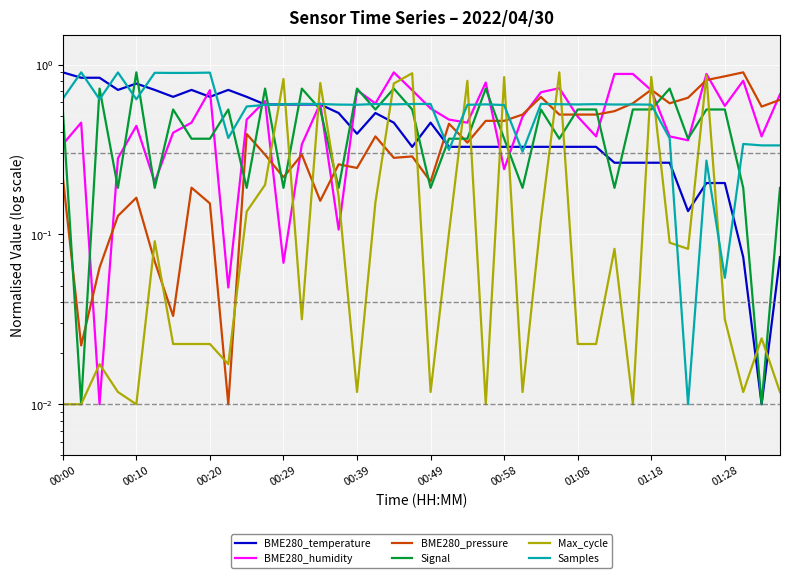

How many lines are shown in the chart?

6